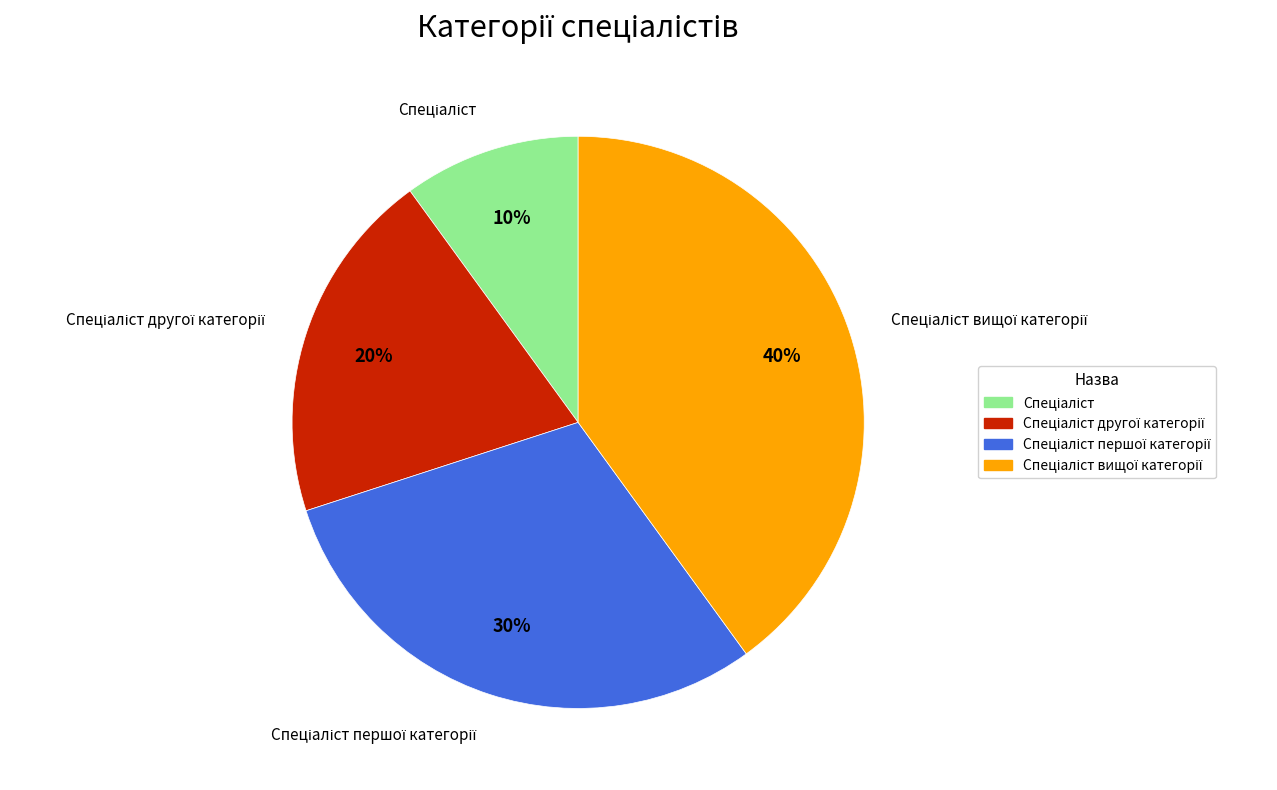

Is there a majority slice in this chart?

No